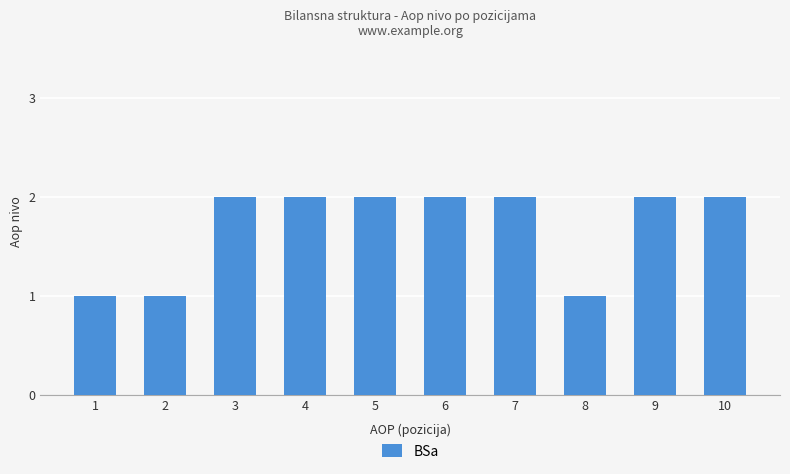

What is the value of the 8th bar from the left?

1